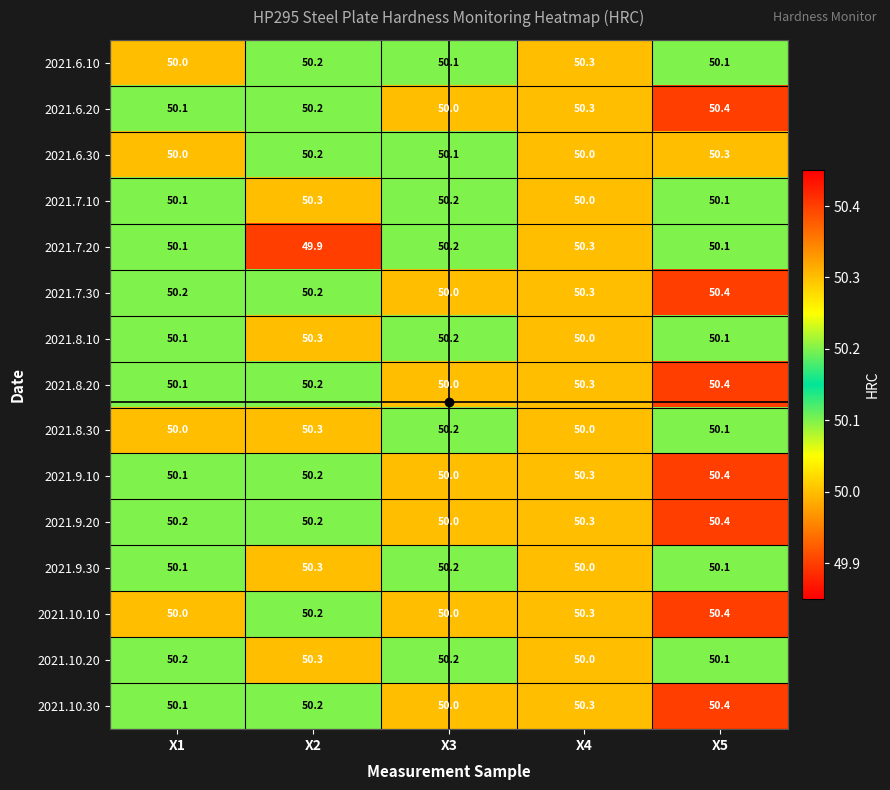

What is the spread (max minus min) of values at X2?

0.4